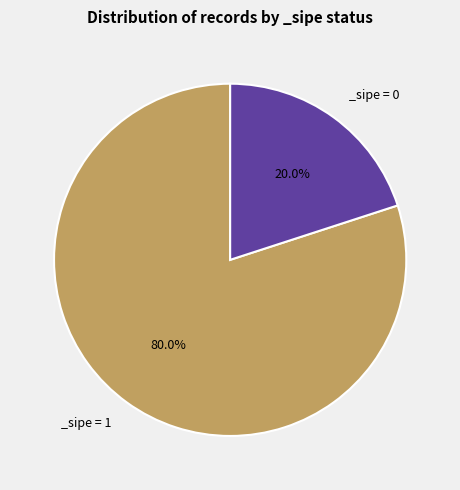

How many slices are in this pie chart?

2